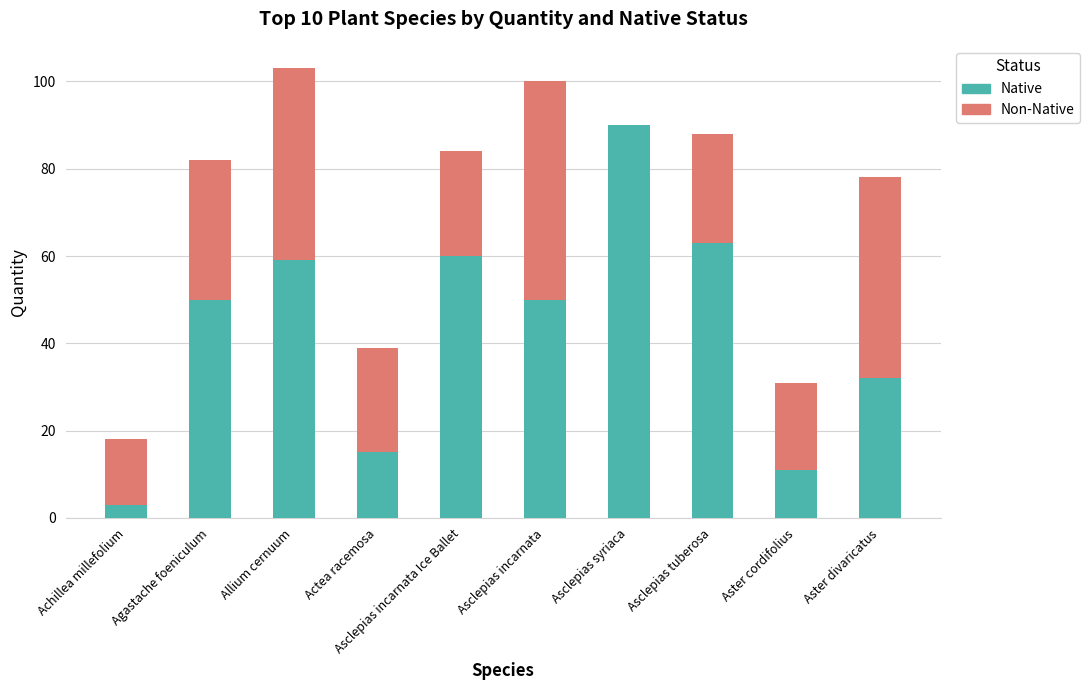

What is the sum of the Native values at Asclepias syriaca and Asclepias incarnata?

140